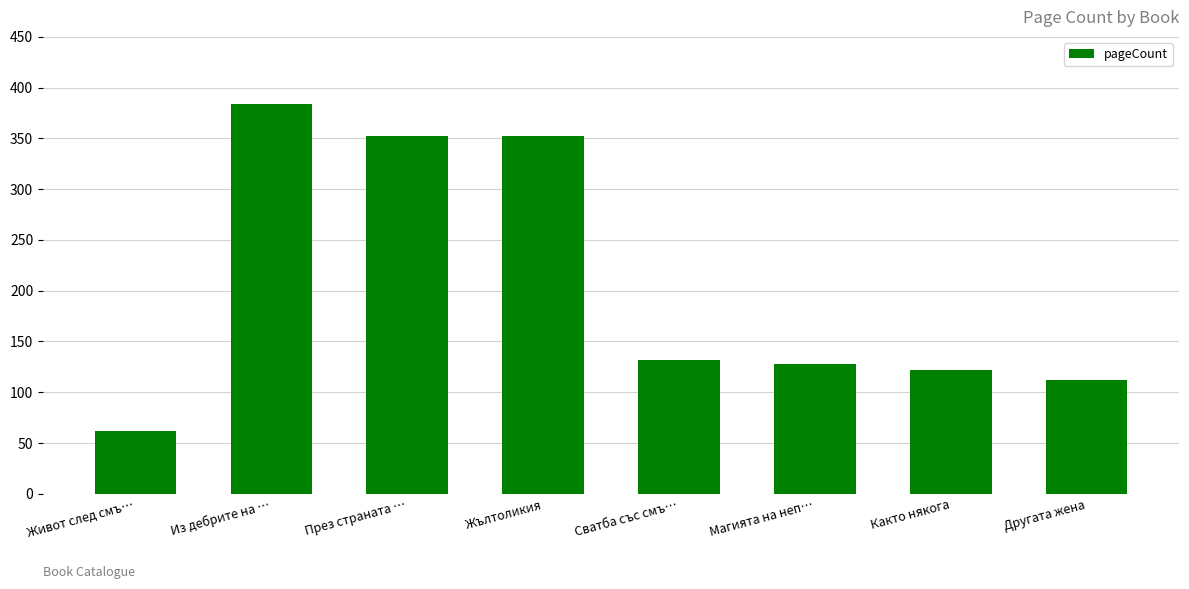

Which category has the lowest value across all series?

Живот след смъ…